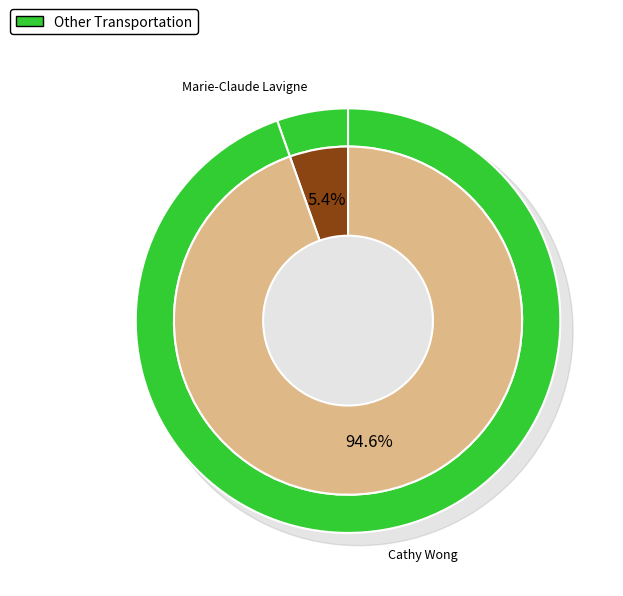

How many segments does this pie chart have?

2